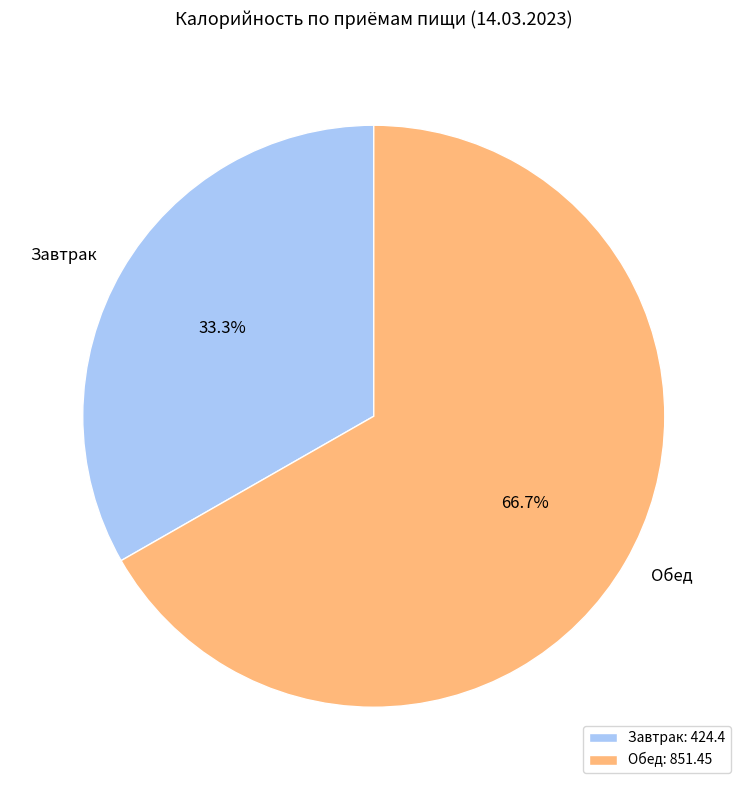

Does Обед represent more than half of the total?

Yes